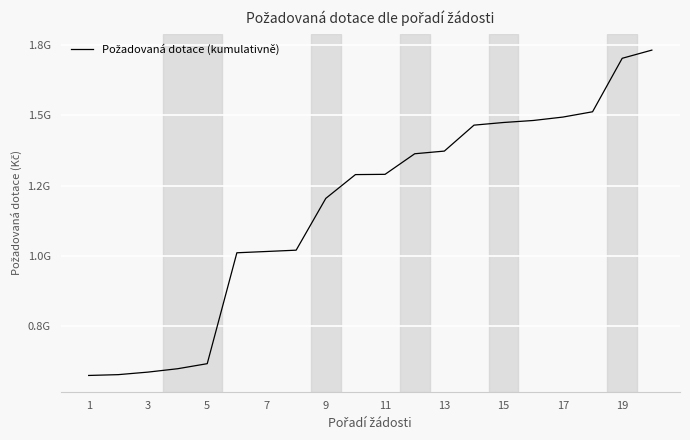

Does the chart have visible grid lines?

Yes